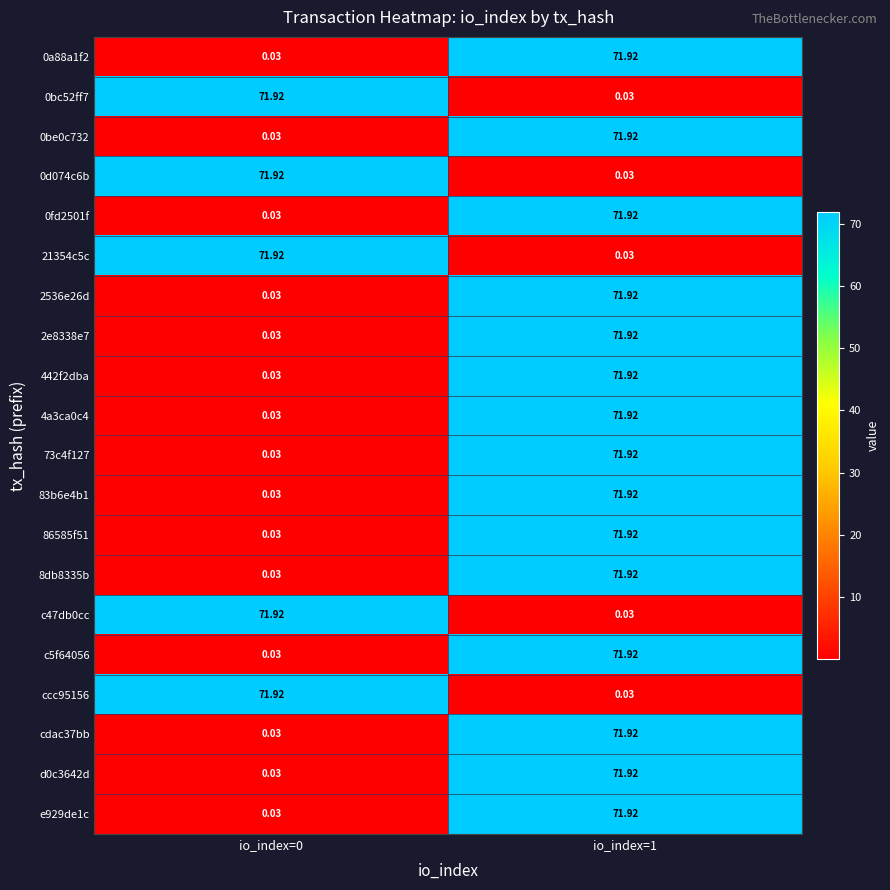

Is the value of c5f64056 at io_index=1 greater than the value of 442f2dba at io_index=0?

Yes